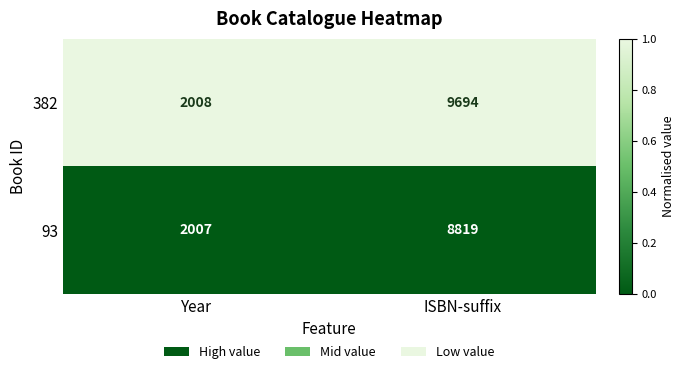

Between Year and ISBN-suffix, which series saw the biggest shift?

382